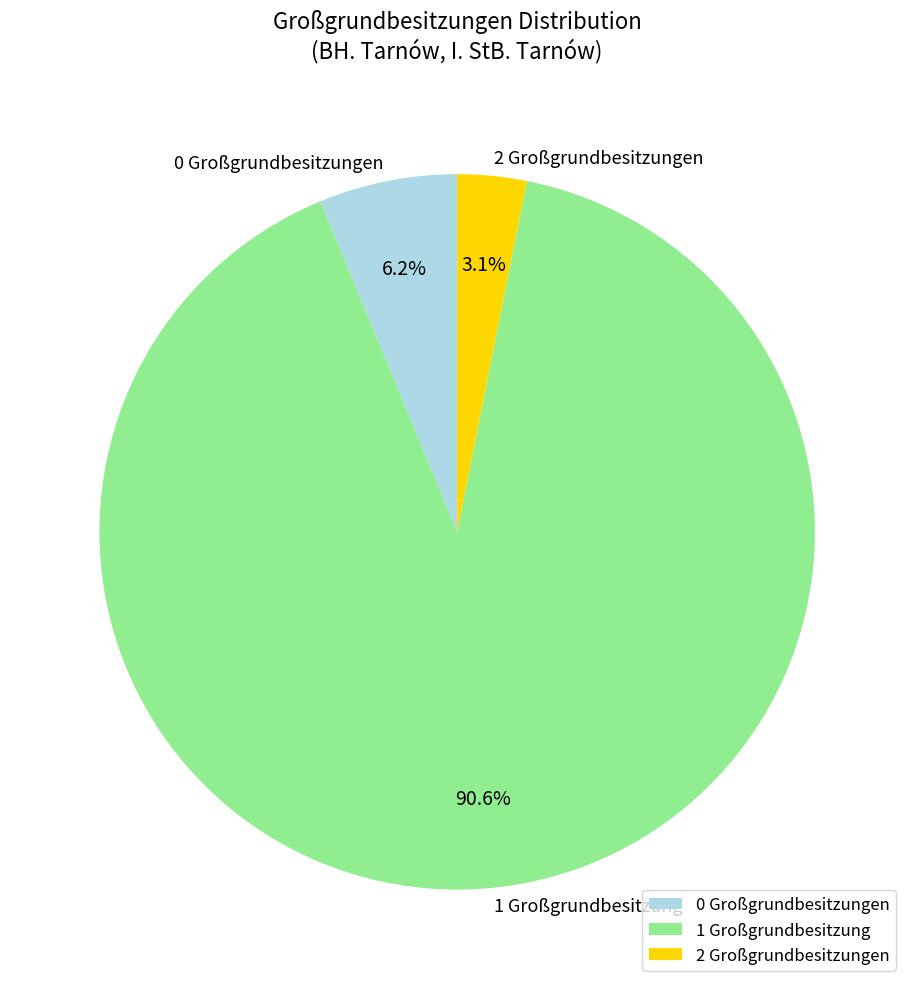

Which slice is the largest?

1 Großgrundbesitzung